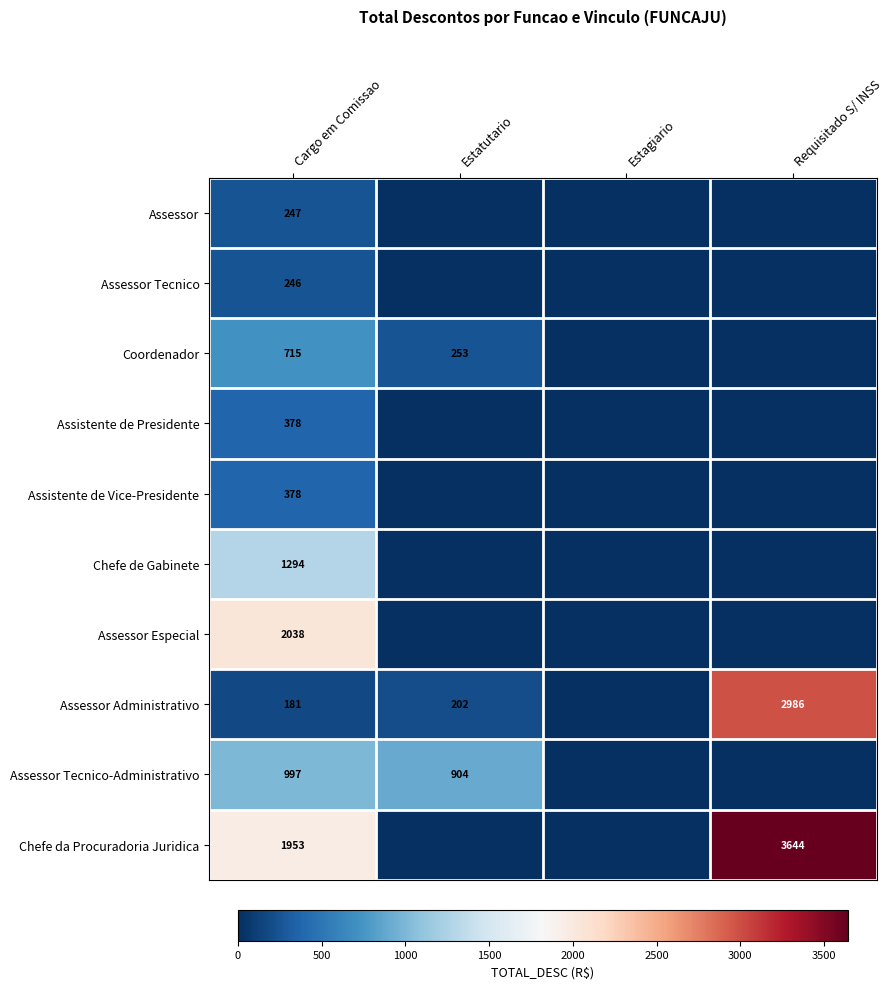

What is the spread (max minus min) of values at Cargo em Comissao?

1857